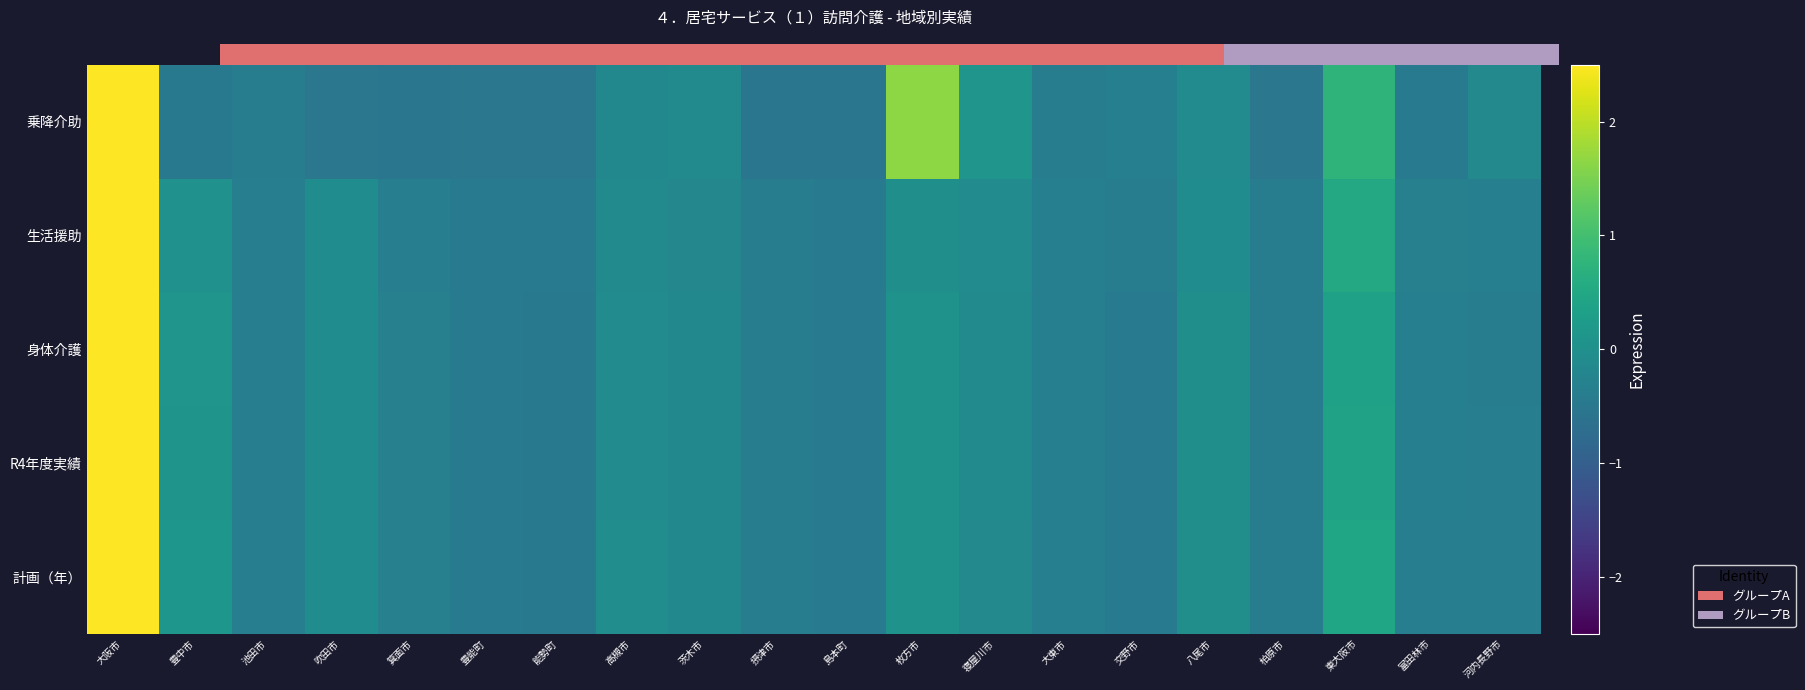

What is the total value across all series at 大東市?

-1.8